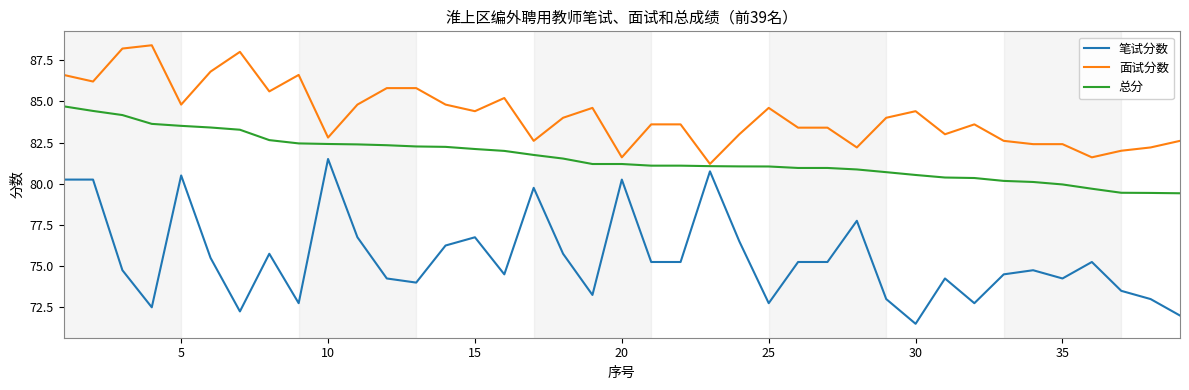

True or false: 笔试分数 and 总分 cross at least once.

False